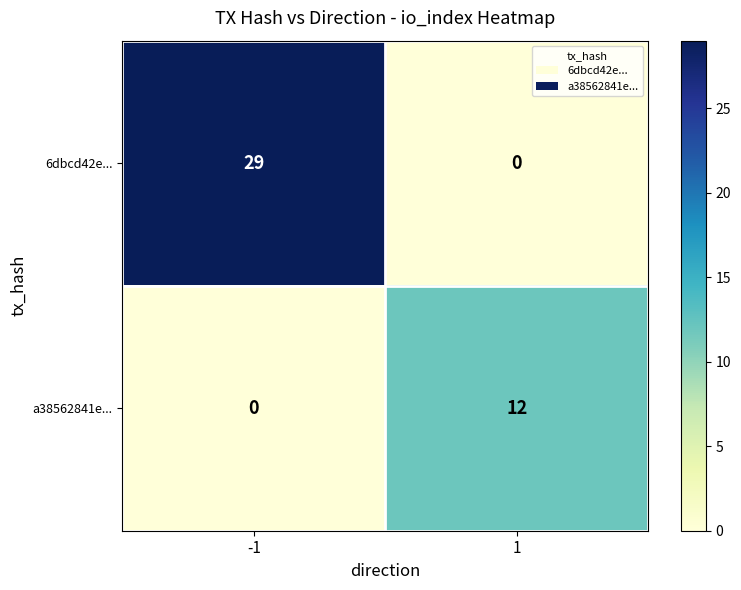

What is the difference between the 6dbcd42e... values at 1 and -1?

29